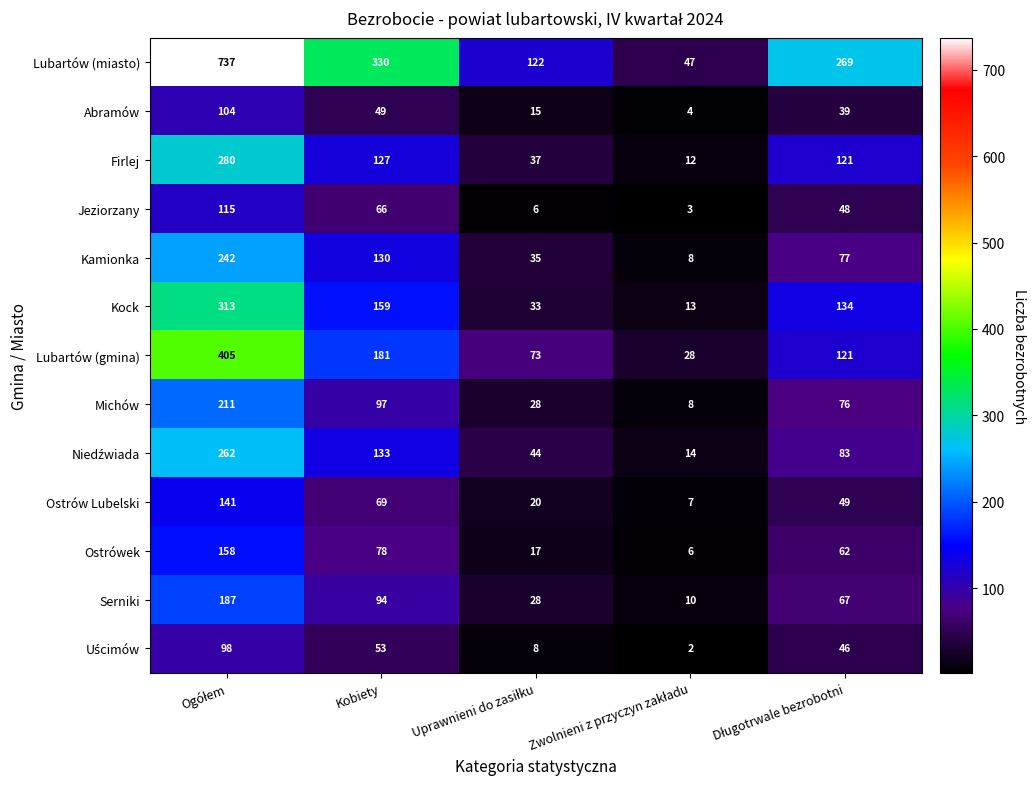

What is the difference between the second highest and second lowest values in the Jeziorzany series?

60